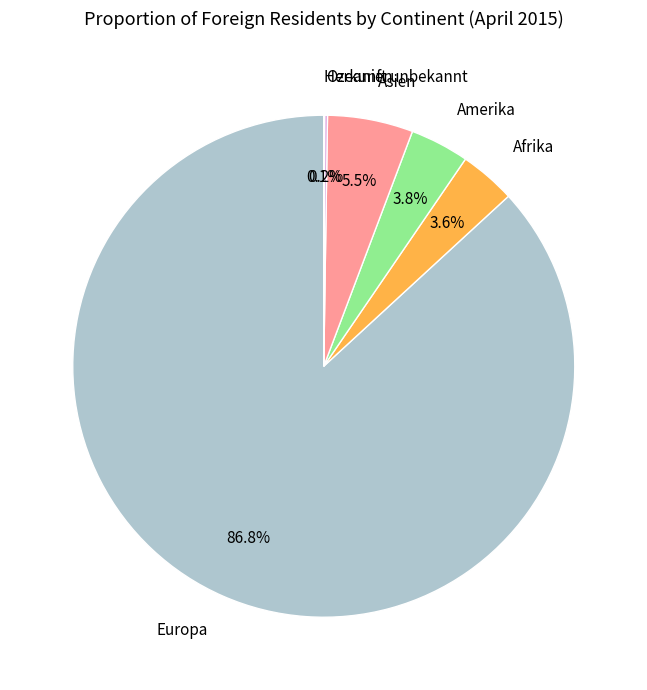

What is the largest slice in the pie chart?

Europa